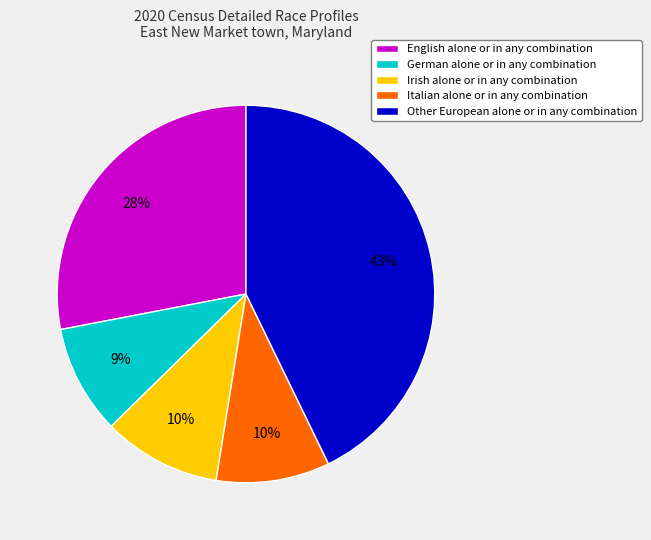

Which has a higher value, English alone or in any combination or Irish alone or in any combination?

English alone or in any combination